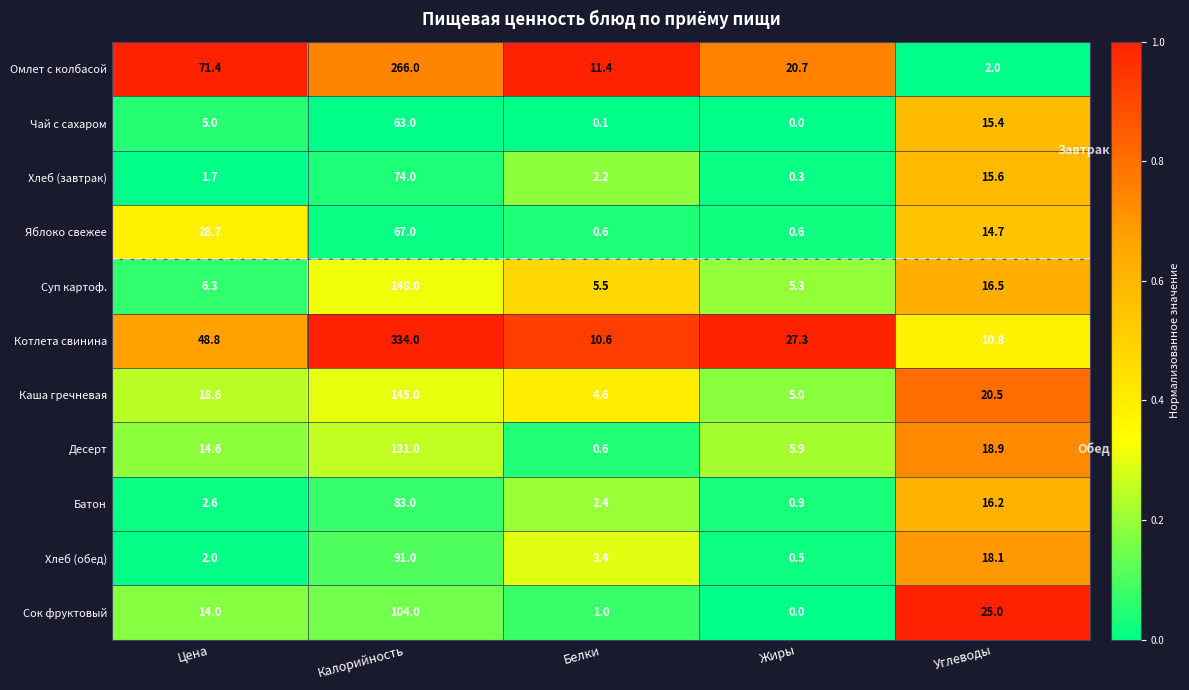

Rank the series by their maximum value, from highest to lowest.

Котлета свинина, Омлет с колбасой, Суп картоф., Каша гречневая, Десерт, Сок фруктовый, Хлеб (обед), Батон, Хлеб (завтрак), Яблоко свежее, Чай с сахаром